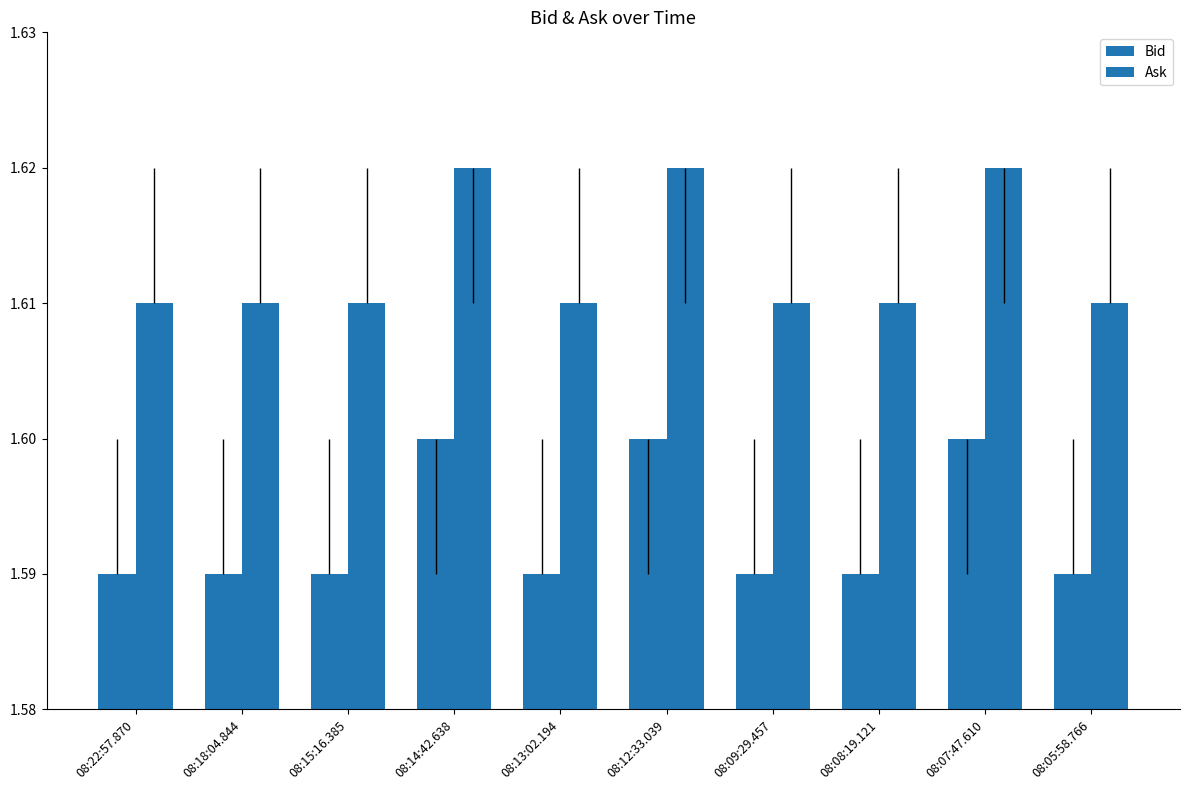

At 08:13:02.194, list the series in order from largest to smallest.

Ask, Bid